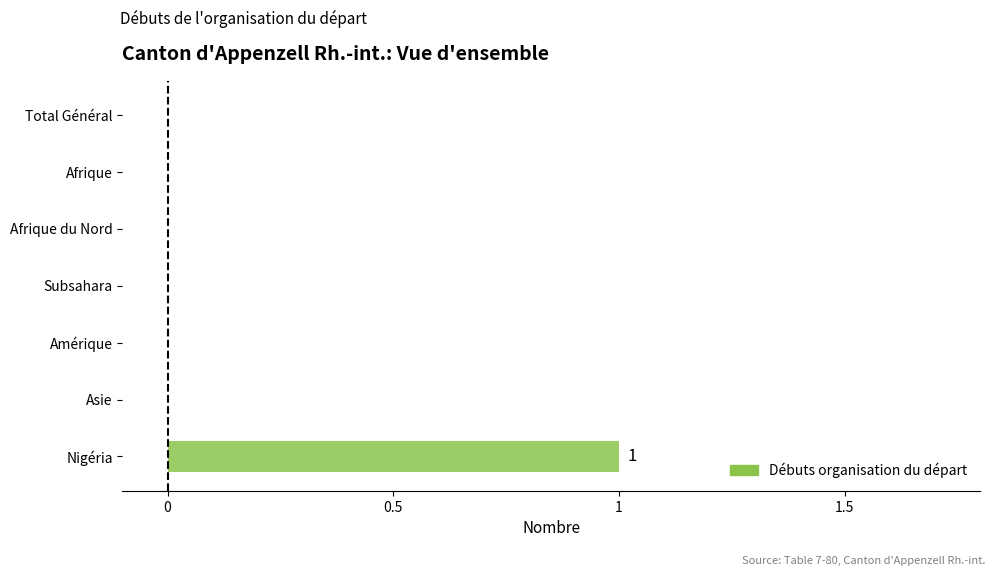

Reading top to bottom, transcribe all the data shown in this chart.

Total Général=0	Afrique=0	Afrique du Nord=0	Subsahara=0	Amérique=0	Asie=0	Nigéria=1